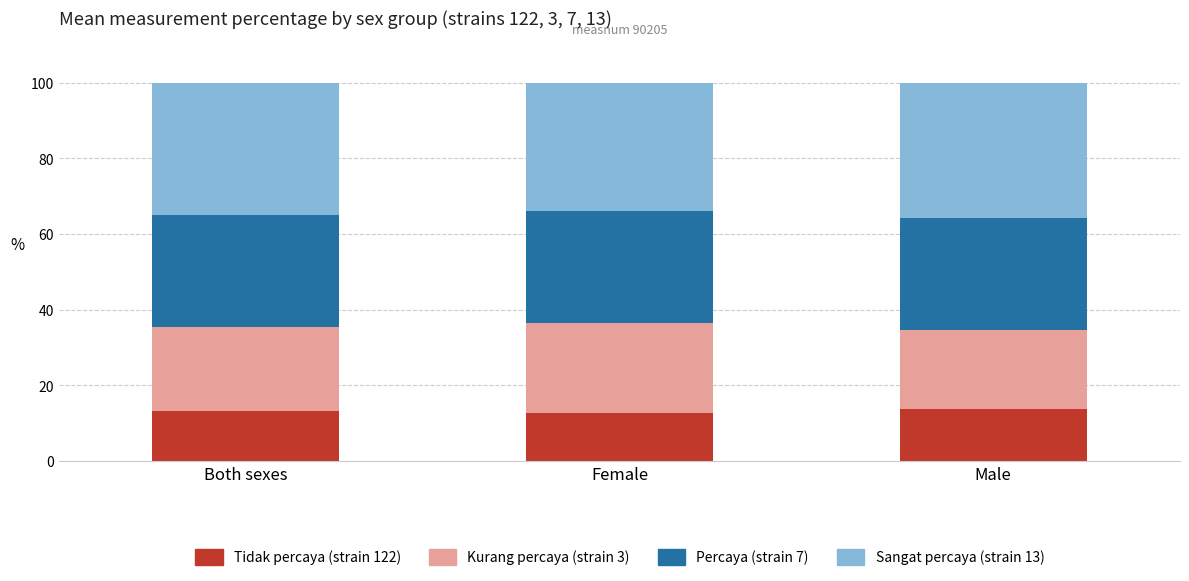

How many bars are there in total?

3